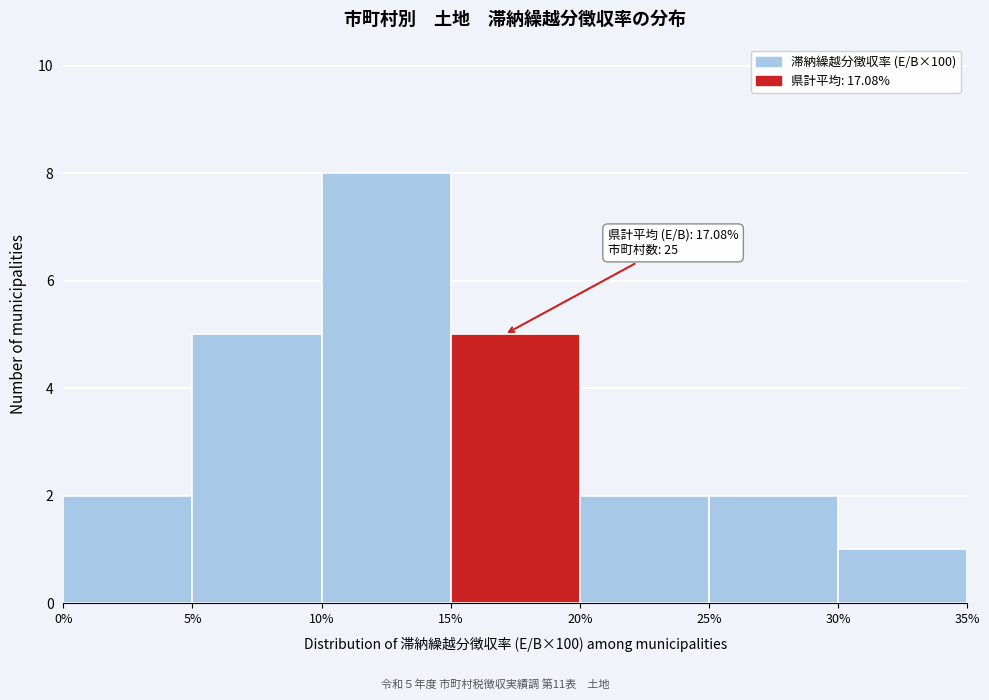

Over which range of the x-axis is the bar tallest?

10% to 15%